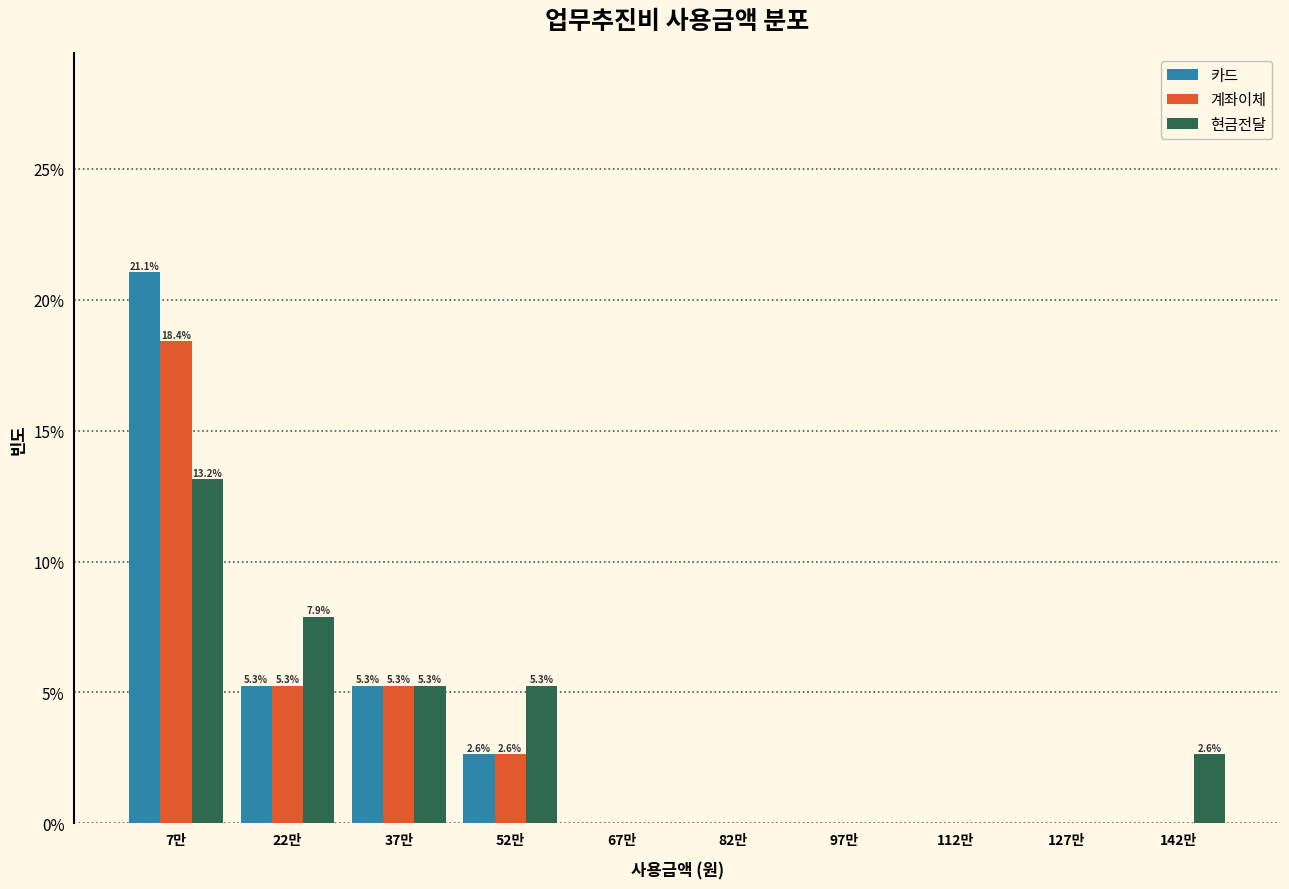

Reading left to right, list all the values displayed in this chart.

카드: 7만=21.1	22만=5.3	37만=5.3	52만=2.6	67만=0.0	82만=0.0	97만=0.0	112만=0.0	127만=0.0	142만=0.0
계좌이체: 7만=18.4	22만=5.3	37만=5.3	52만=2.6	67만=0.0	82만=0.0	97만=0.0	112만=0.0	127만=0.0	142만=0.0
현금전달: 7만=13.2	22만=7.9	37만=5.3	52만=5.3	67만=0.0	82만=0.0	97만=0.0	112만=0.0	127만=0.0	142만=2.6